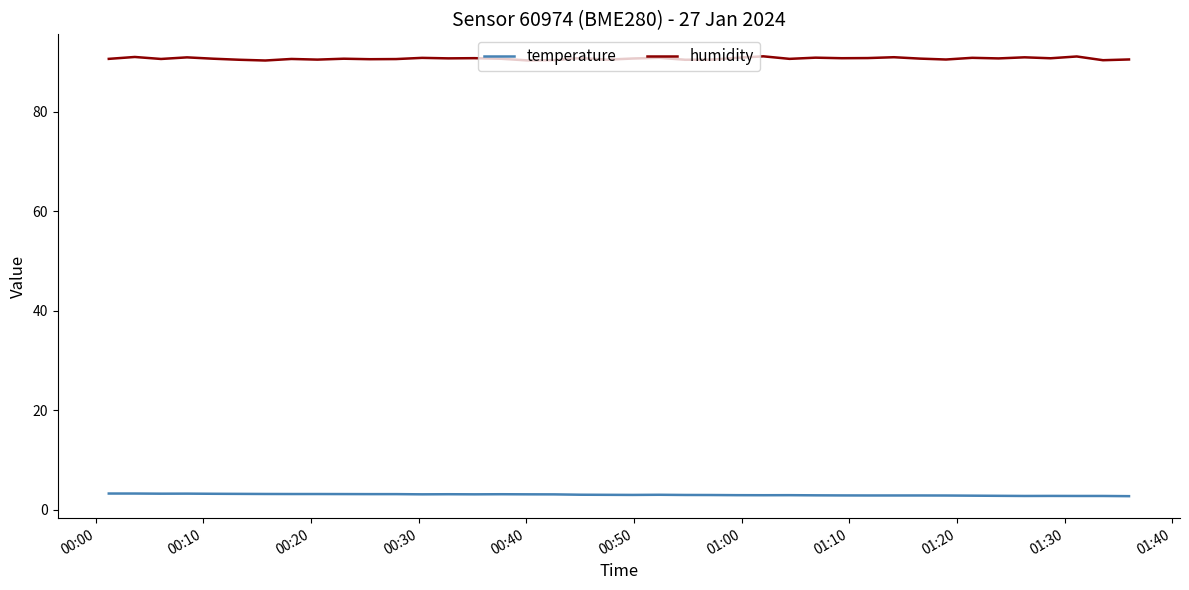

List the series in order of their overall mean, highest first.

humidity, temperature